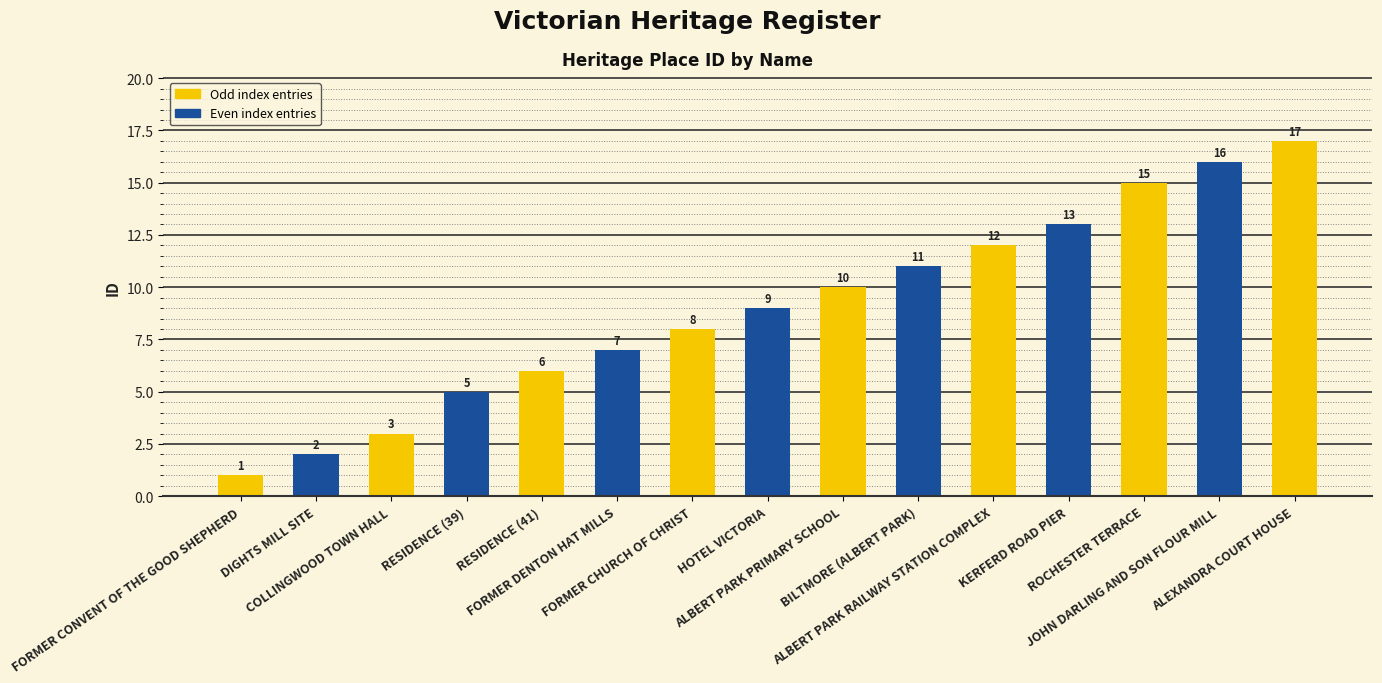

Rank the categories by value from highest to lowest.

ALEXANDRA COURT HOUSE, JOHN DARLING AND SON FLOUR MILL, ROCHESTER TERRACE, KERFERD ROAD PIER, ALBERT PARK RAILWAY STATION COMPLEX, BILTMORE (ALBERT PARK), ALBERT PARK PRIMARY SCHOOL, HOTEL VICTORIA, FORMER CHURCH OF CHRIST, FORMER DENTON HAT MILLS, RESIDENCE (41), RESIDENCE (39), COLLINGWOOD TOWN HALL, DIGHTS MILL SITE, FORMER CONVENT OF THE GOOD SHEPHERD